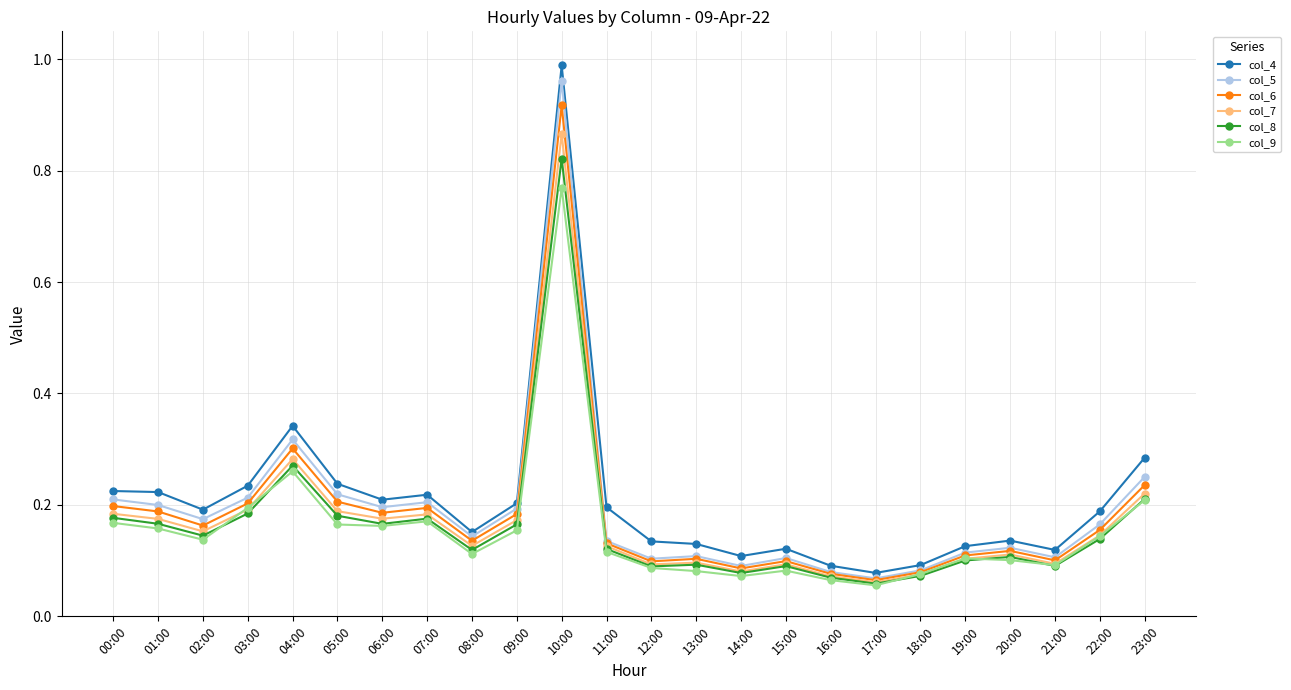

List the series in order of their peak value, highest first.

col_4, col_5, col_6, col_7, col_8, col_9